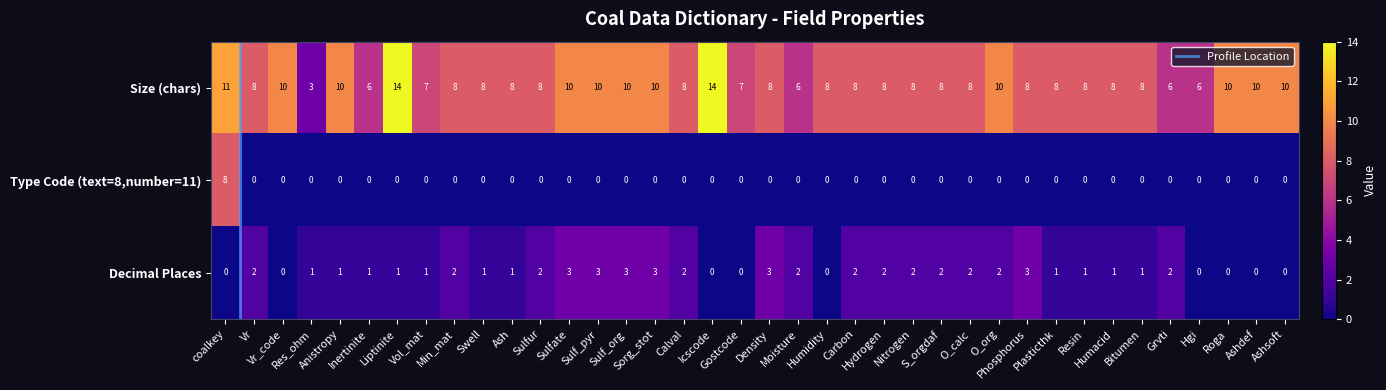

Which series has the largest total across all categories?

Size (chars)